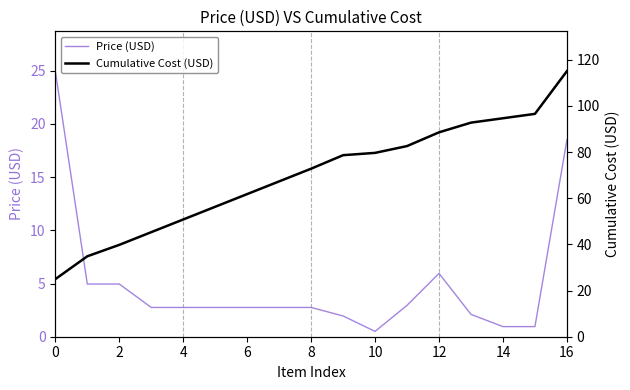

True or false: Cumulative Cost (USD) and Price (USD) cross at least once.

False